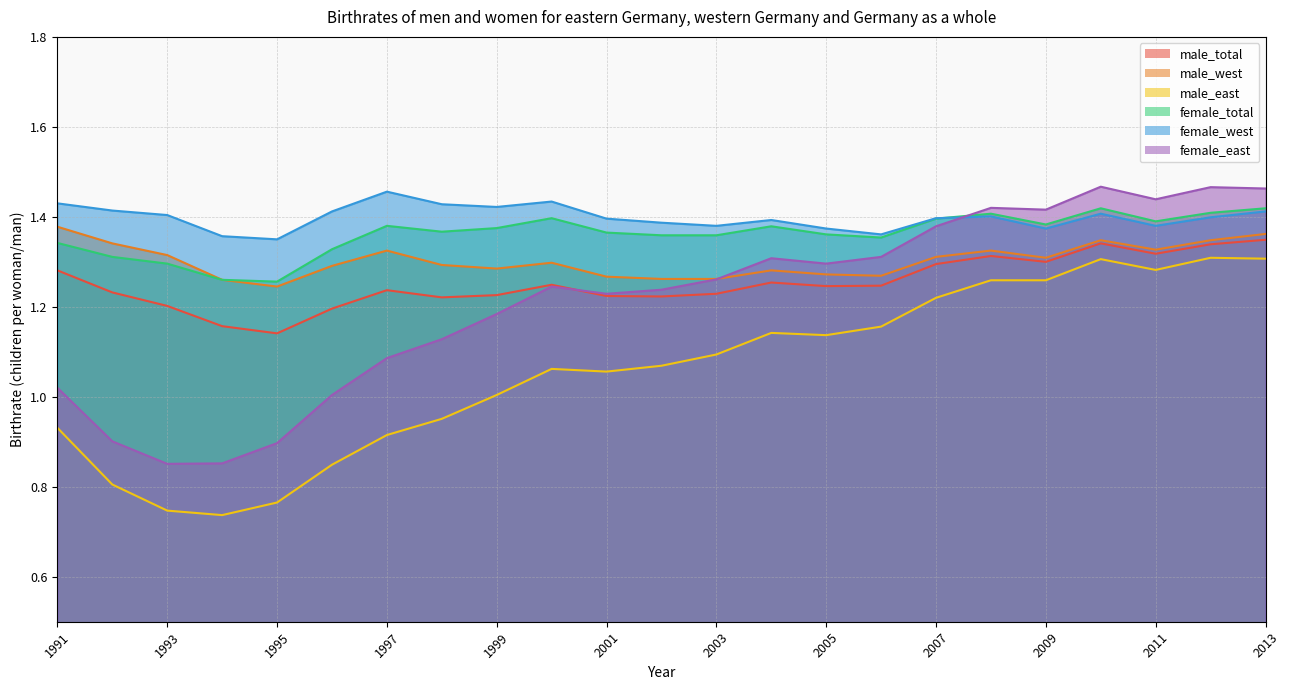

Which category has the lowest value across all series?

1994